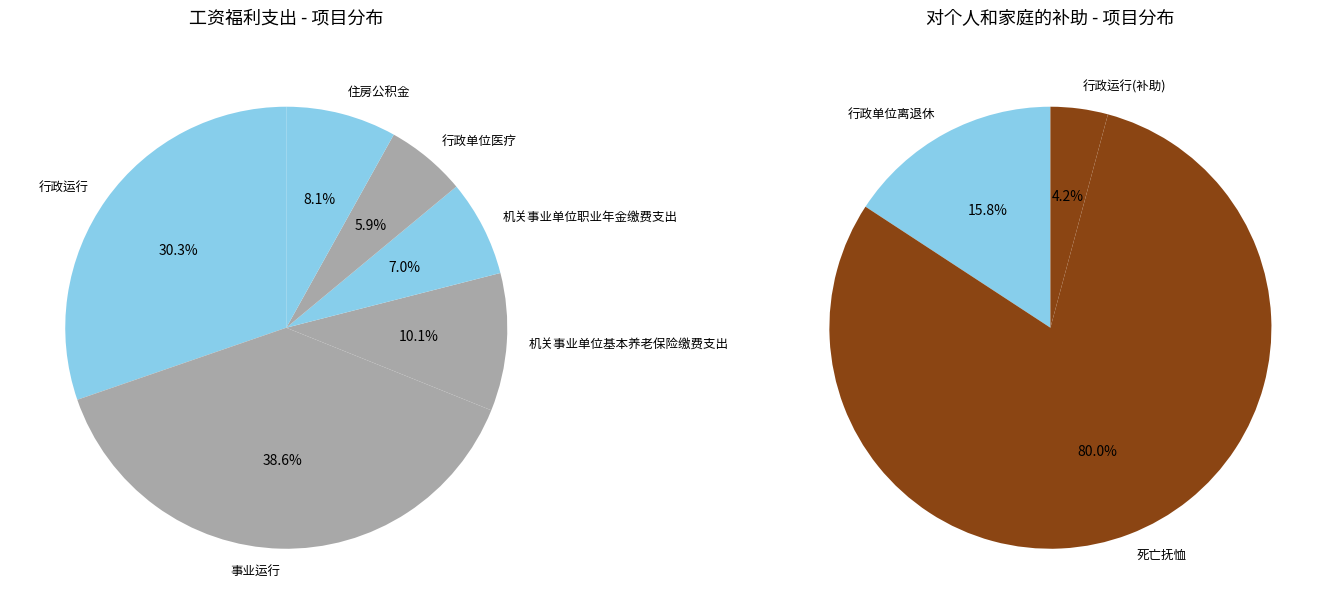

Is 事业运行 the majority of the pie?

No